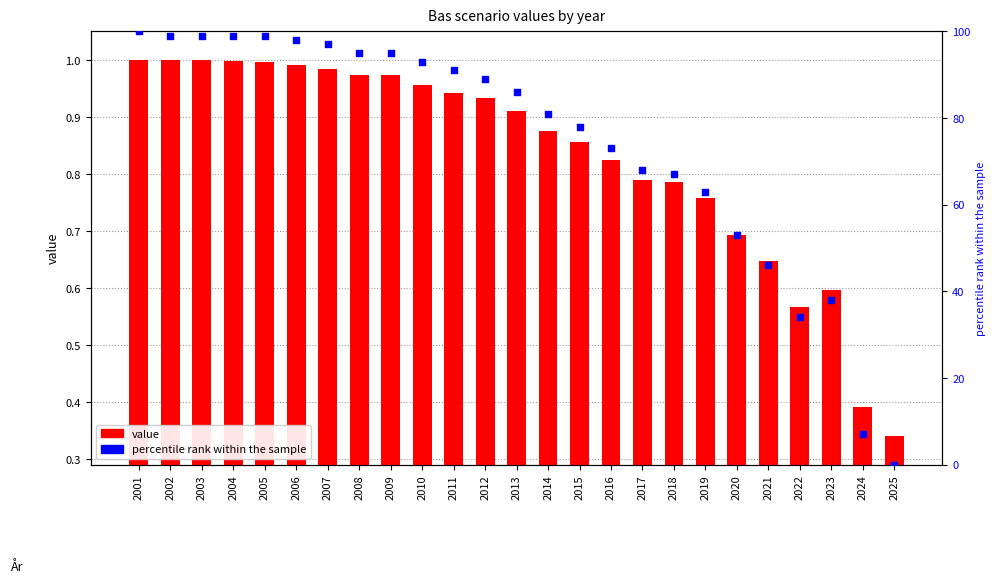

What are all the series names shown in the legend?

value, percentile rank within the sample